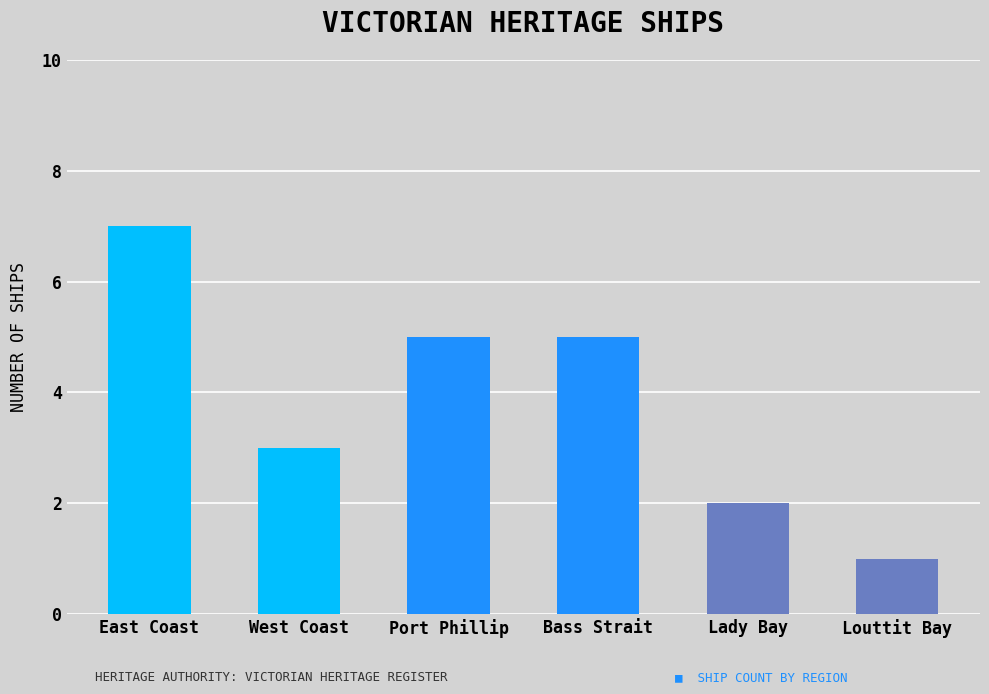

Read the value at Bass Strait.

5